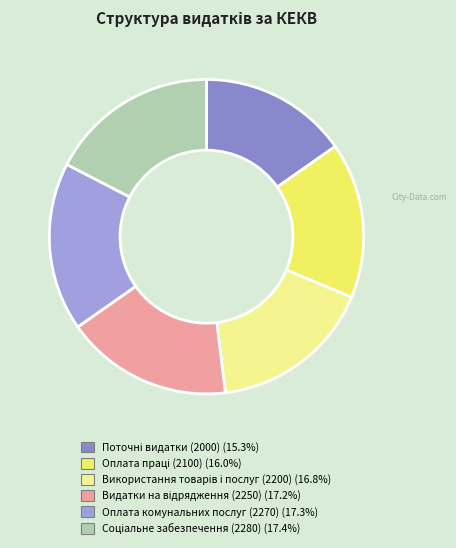

Count the number of slices in the pie.

6